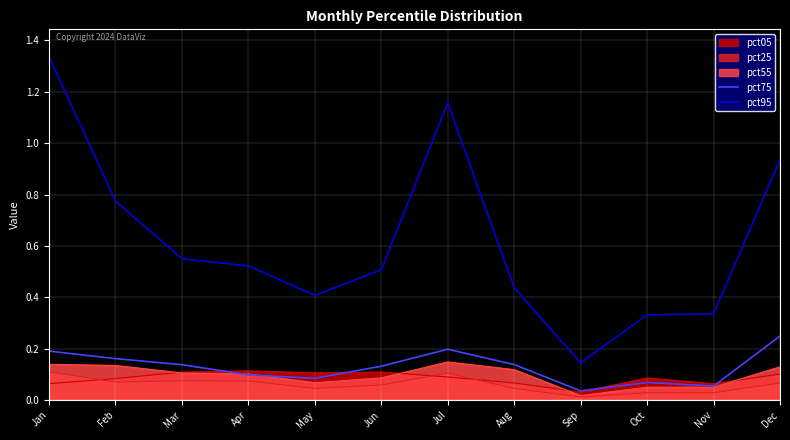

What is the maximum value shown in the chart?

1.3